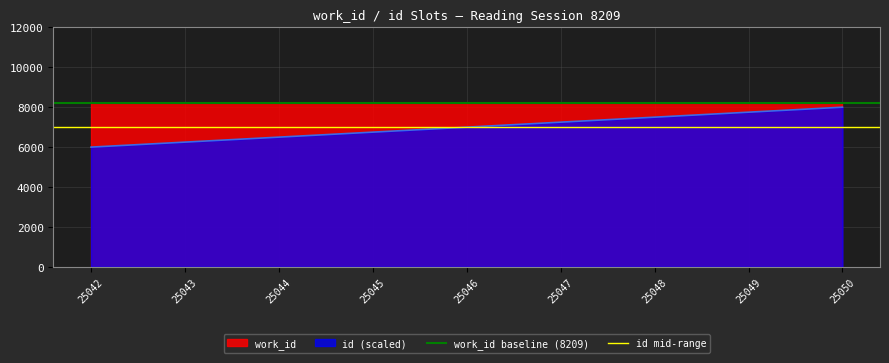

List the labels in order of id (scaled) value, smallest first.

25042, 25043, 25044, 25045, 25046, 25047, 25048, 25049, 25050